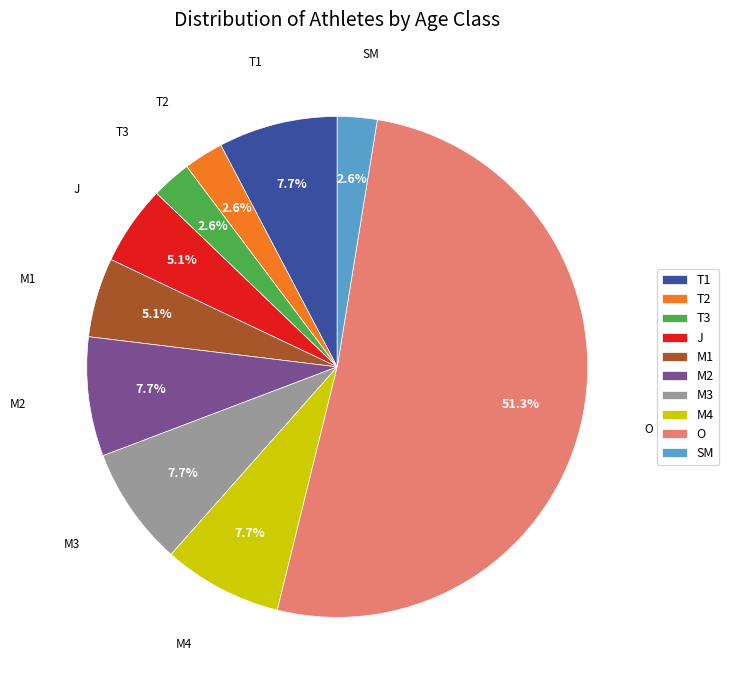

To the nearest percent, what is the average slice percentage?

10%